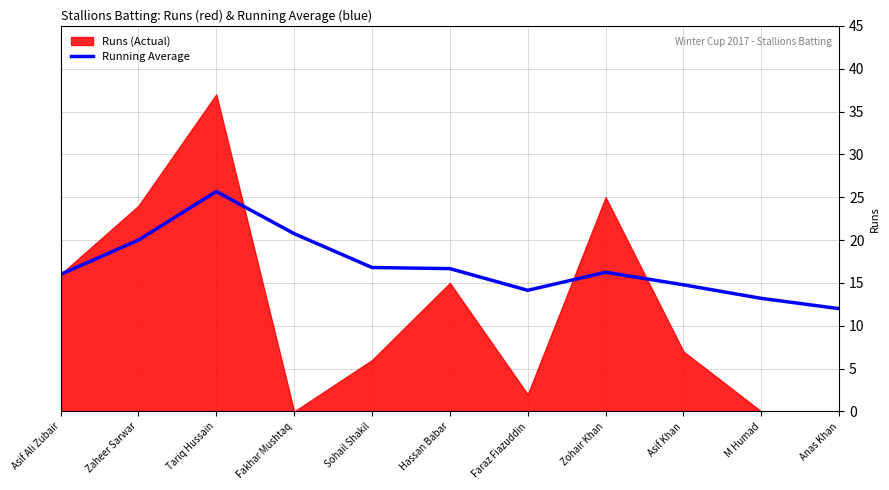

How many data points does each series have?

11